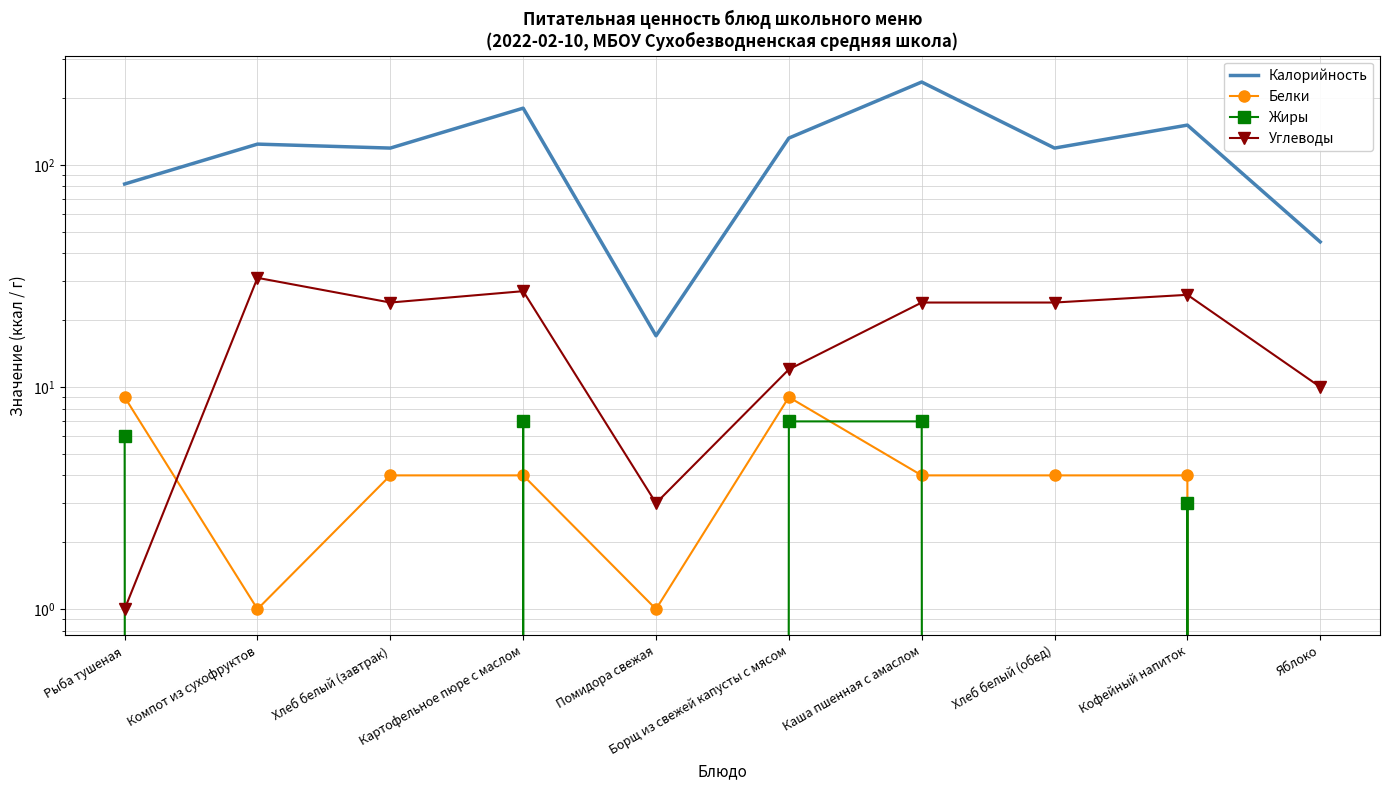

What is the difference between the Жиры values at Яблоко and Рыба тушеная?

6